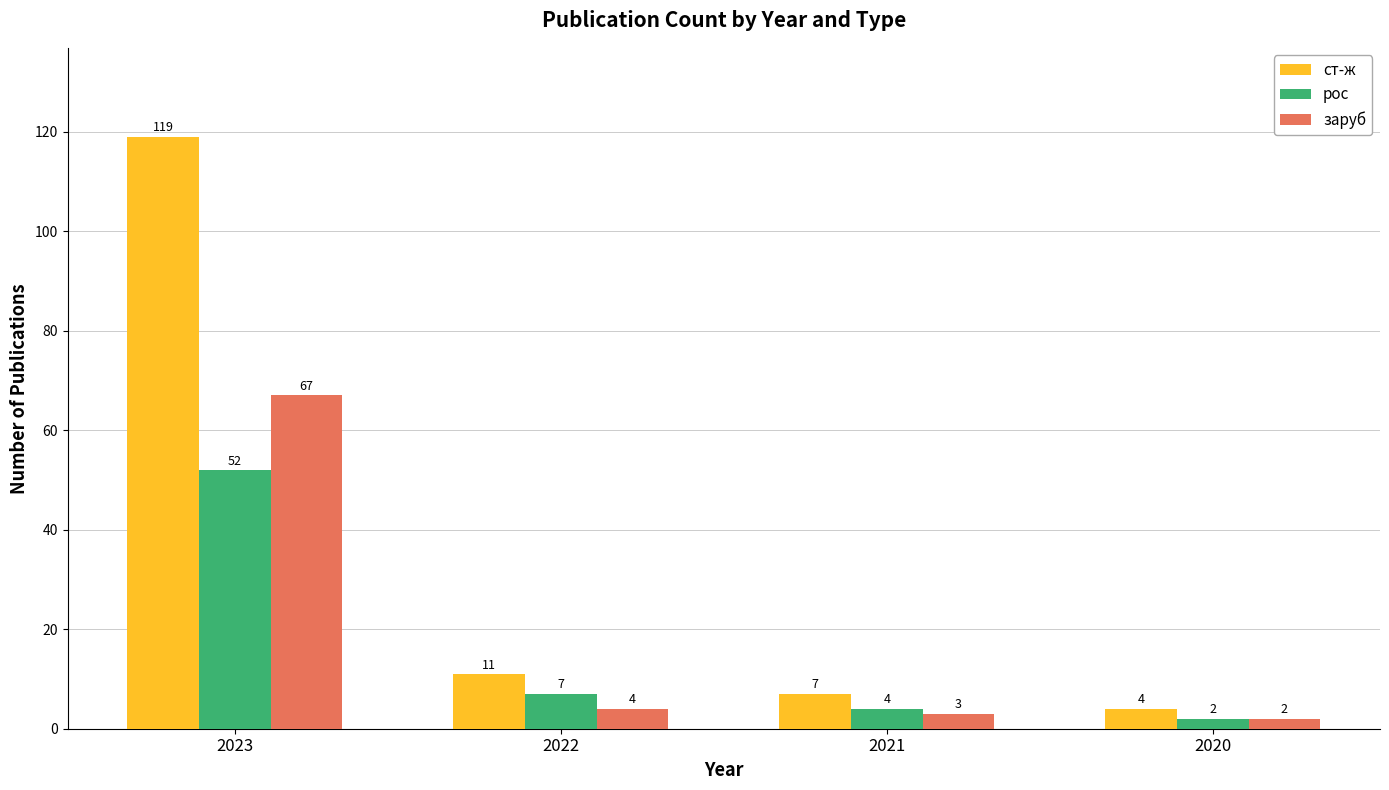

Read the рос value at 2022.

7